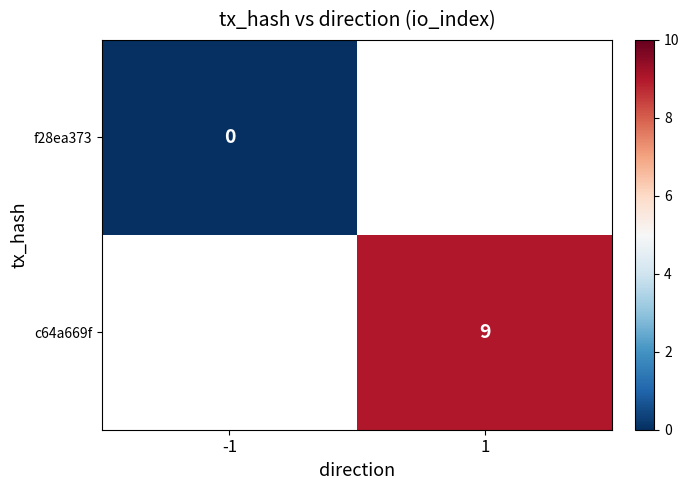

How many series are shown in this chart?

2